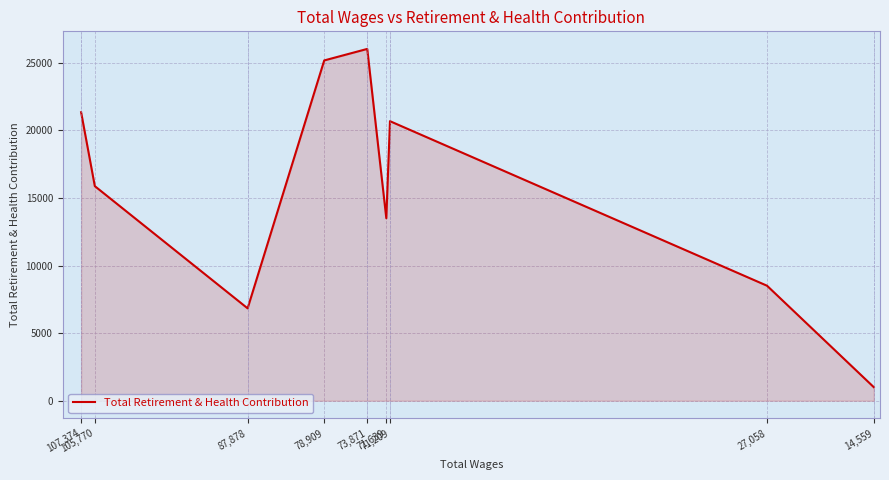

The value at 71,639 is 20098. True or false?

False